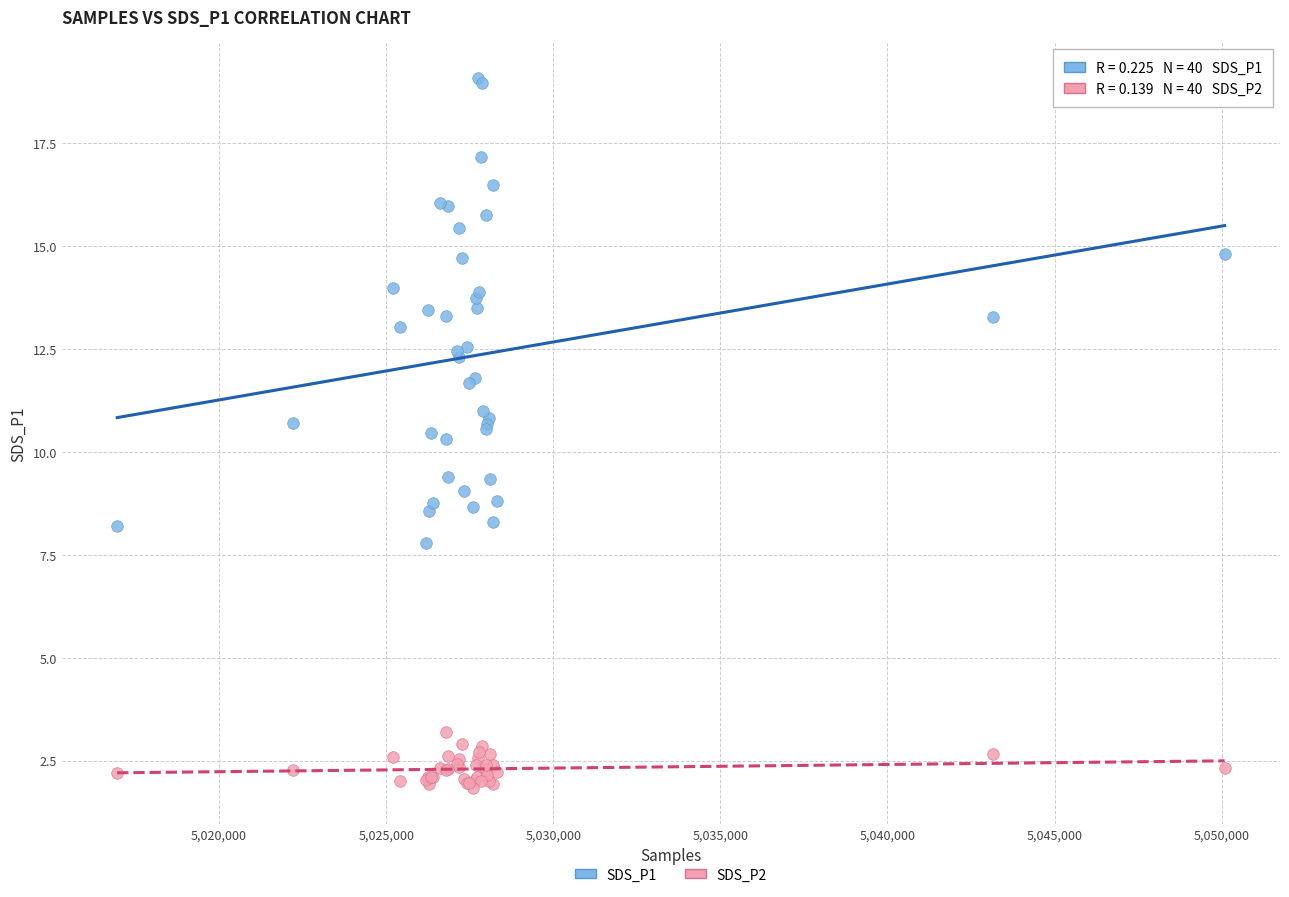

Which series reaches the minimum Y coordinate?

SDS_P2